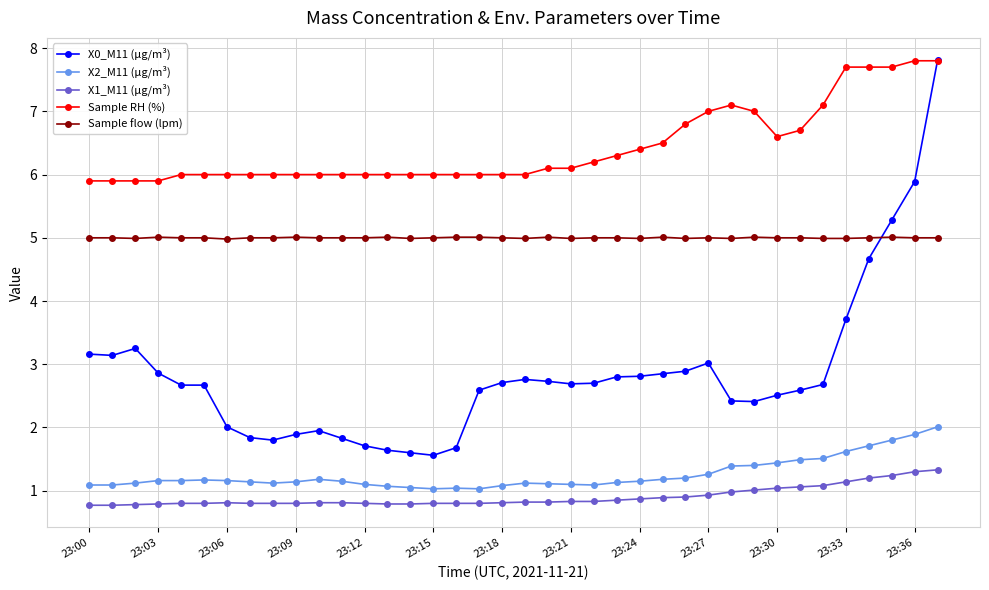

Which series has the largest total across all categories?

Sample RH (%)